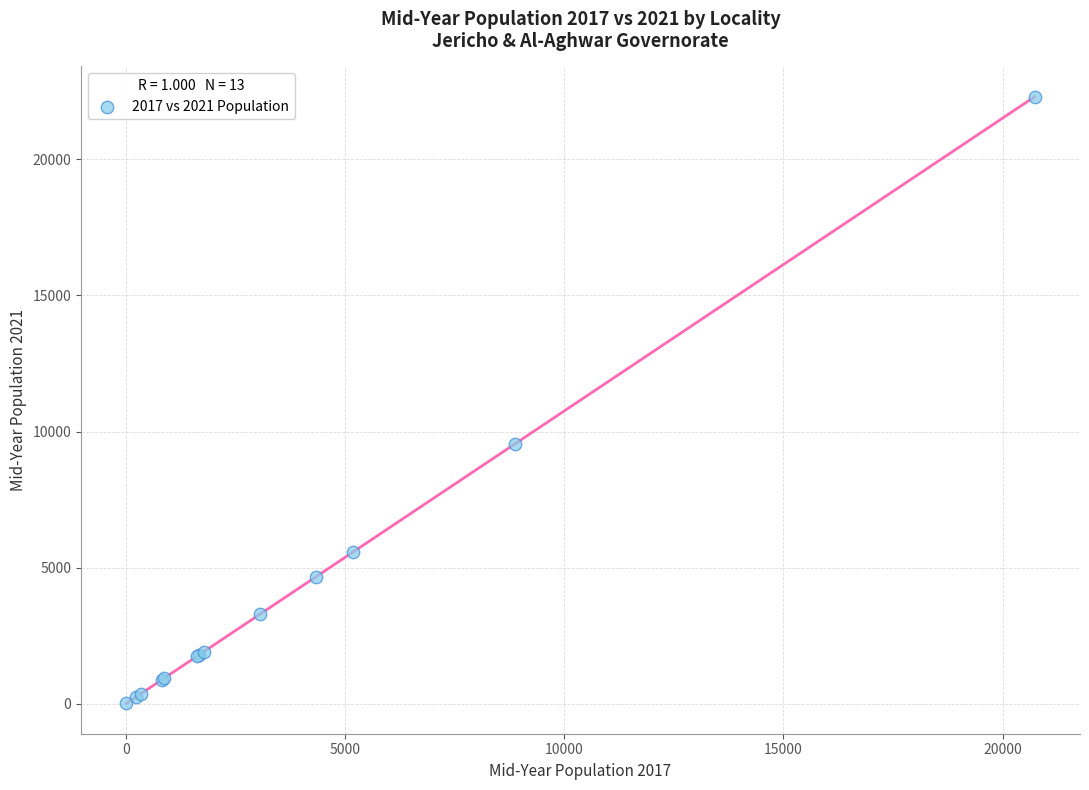

What Y value in the scatter plot is closest to 11156?

9554.0